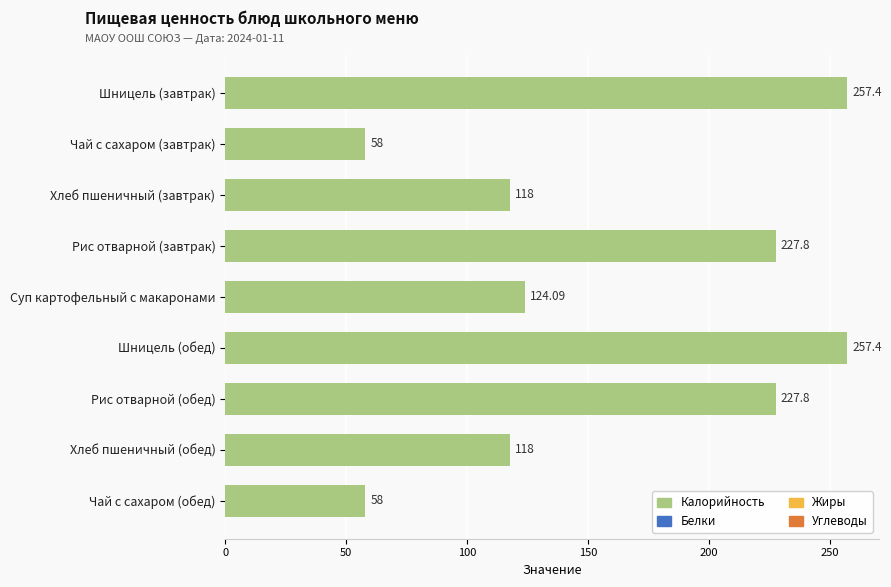

What is the label of the 1st bar from the top?

Шницель (завтрак)